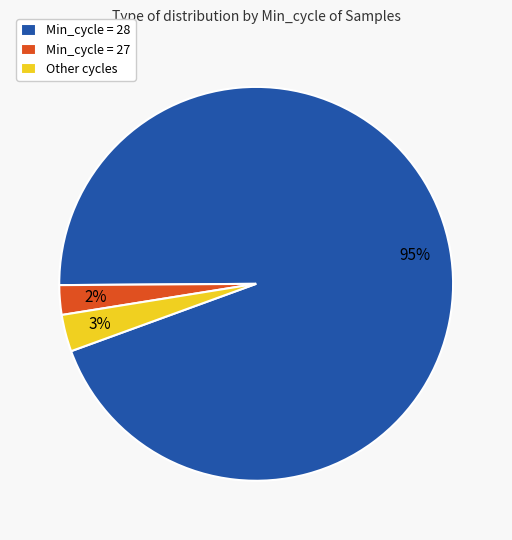

To the nearest percent, what is the average slice percentage?

33%